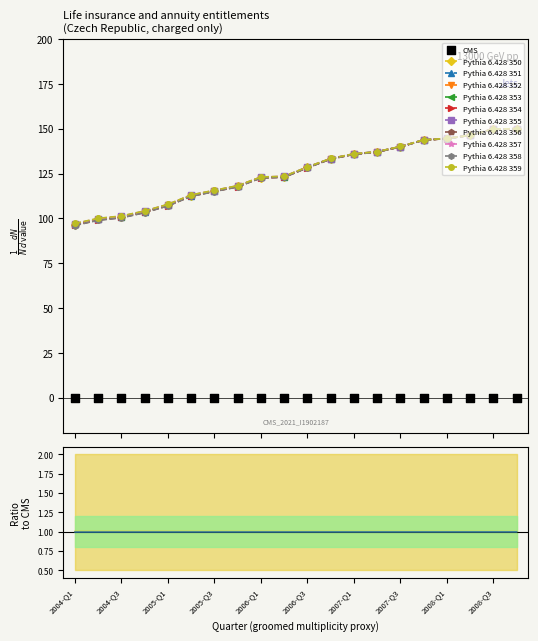

Between 2005-Q2 and 2008-Q4, which is larger?

2008-Q4